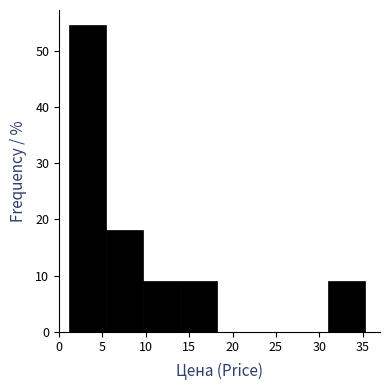

What is the height of the bar covering 14.0 to 18.0 on the x-axis? Neither the bar edges nor the heights are printed on the chart, so give them approximately, as read against the axes.

9